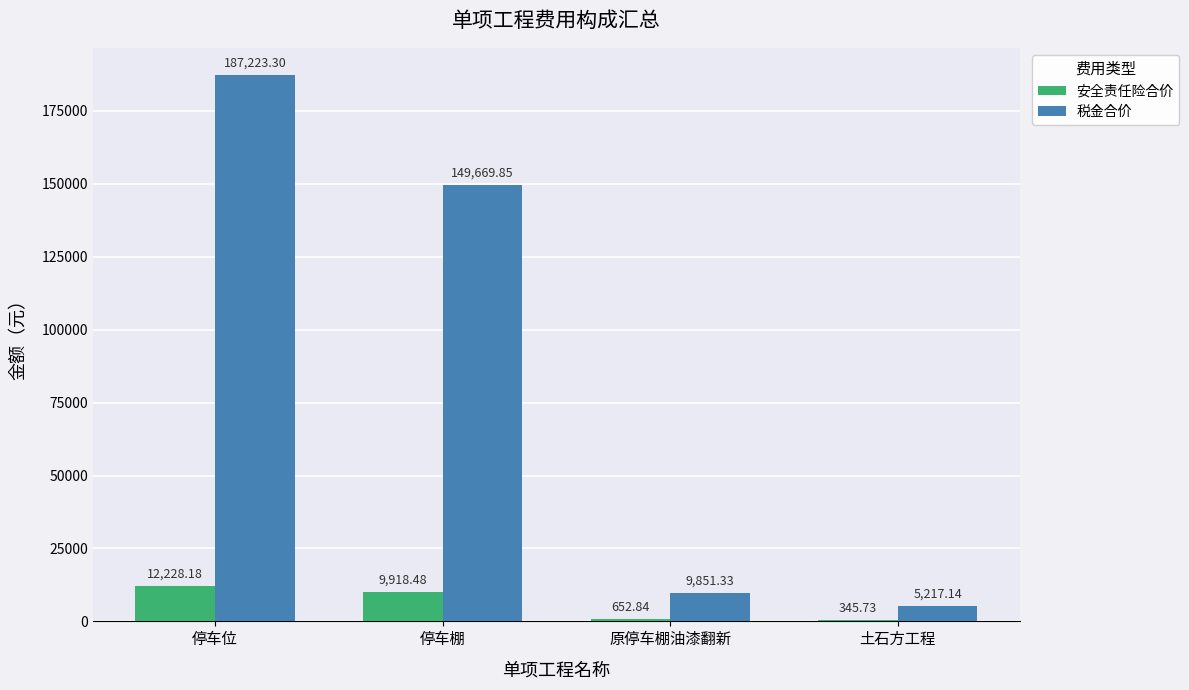

What is the sum of the 安全责任险合价 values at 停车位 and 原停车棚油漆翻新?

12881.0